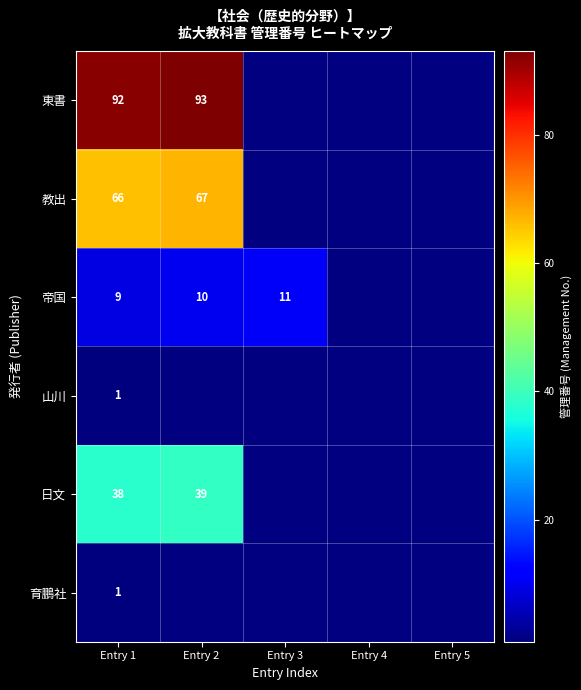

The 山川 series shows 1 at Entry 1. True or false?

True